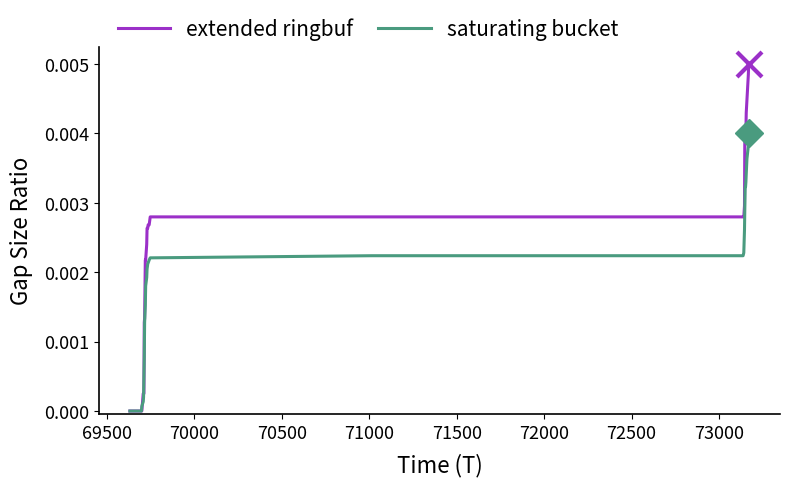

Rank the series by their average value, from highest to lowest.

extended ringbuf, saturating bucket